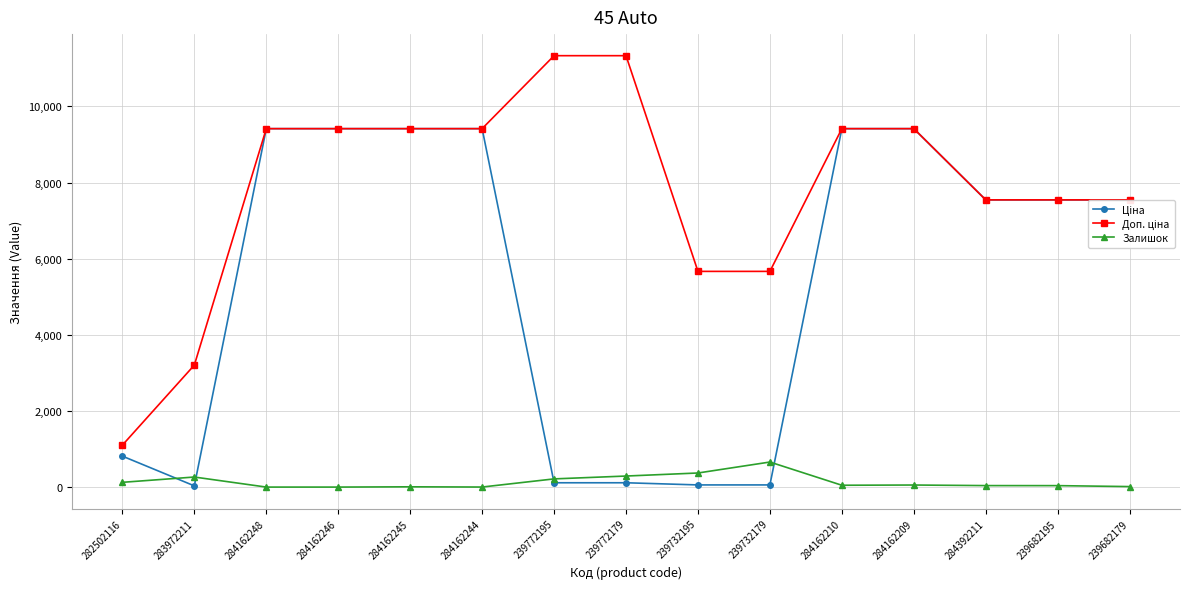

The Залишок series shows 658.0 at 239732179. True or false?

True